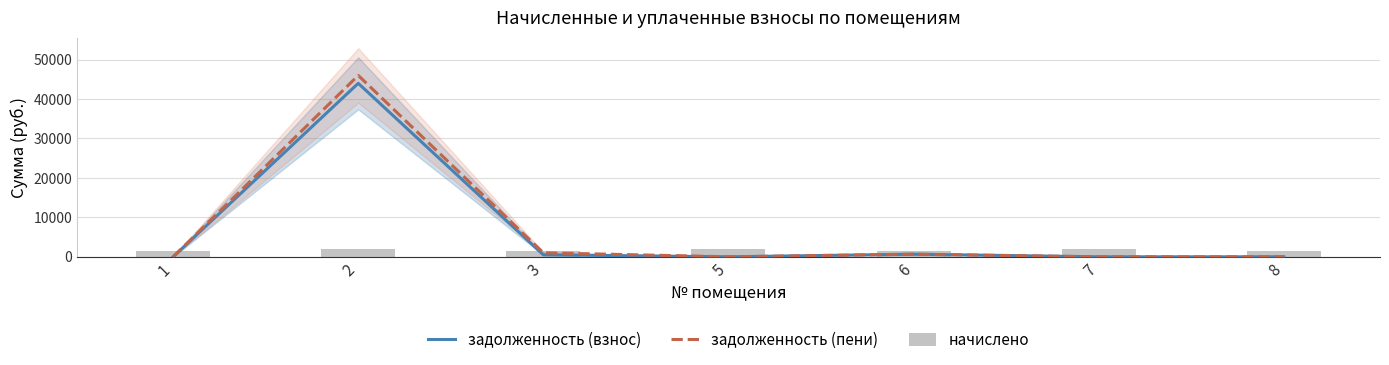

At which label does начислено reach its peak?

2